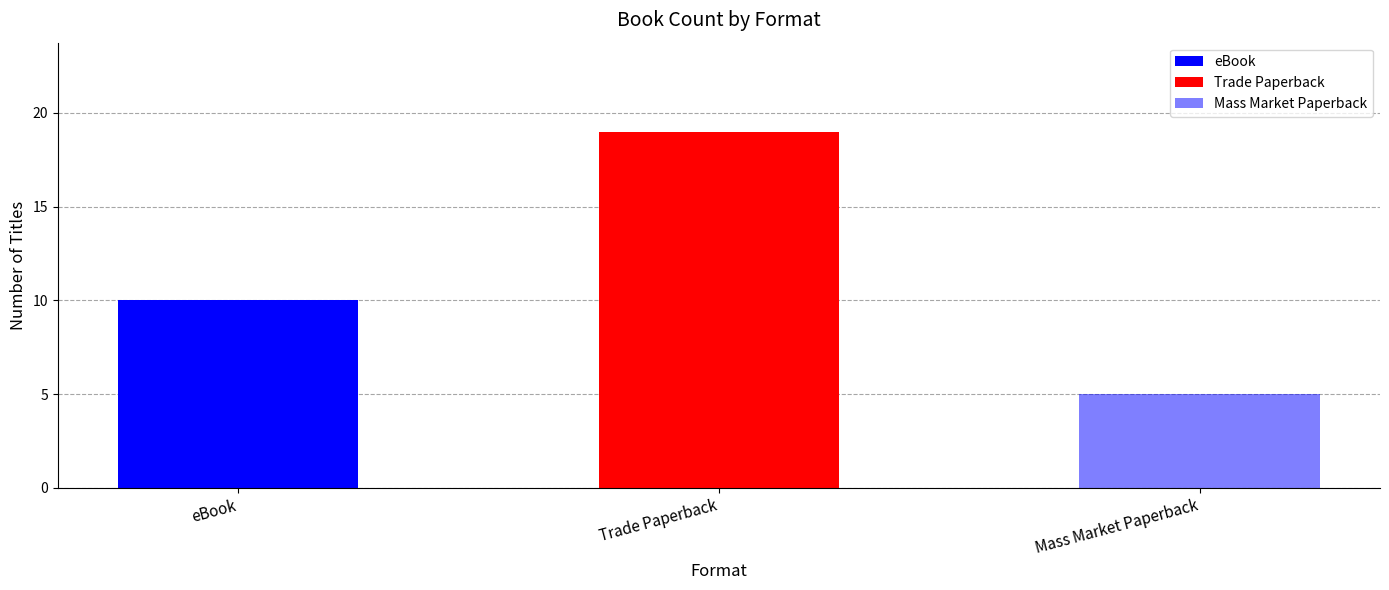

Approximately how many times larger is the value at eBook compared to Trade Paperback?

0.5